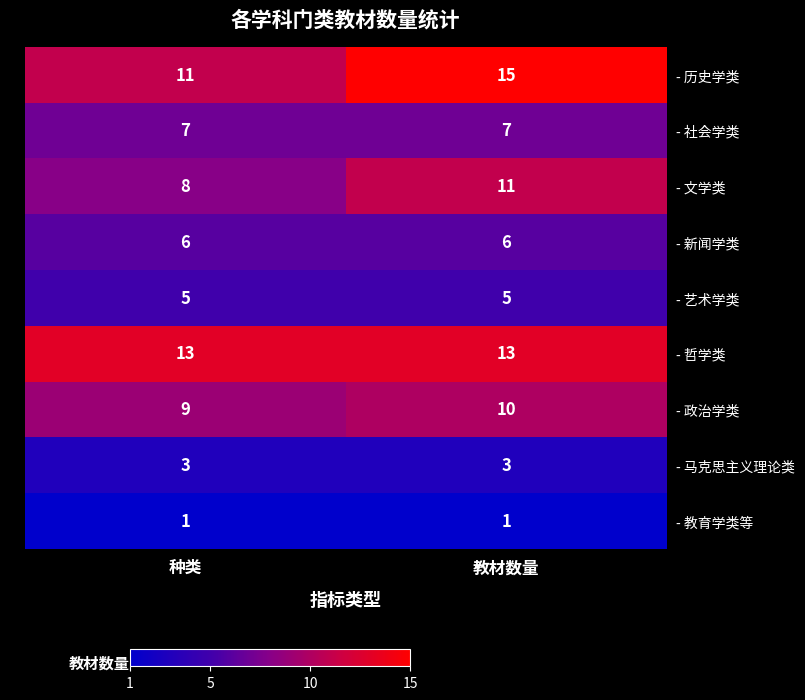

How many data points does each series have?

2